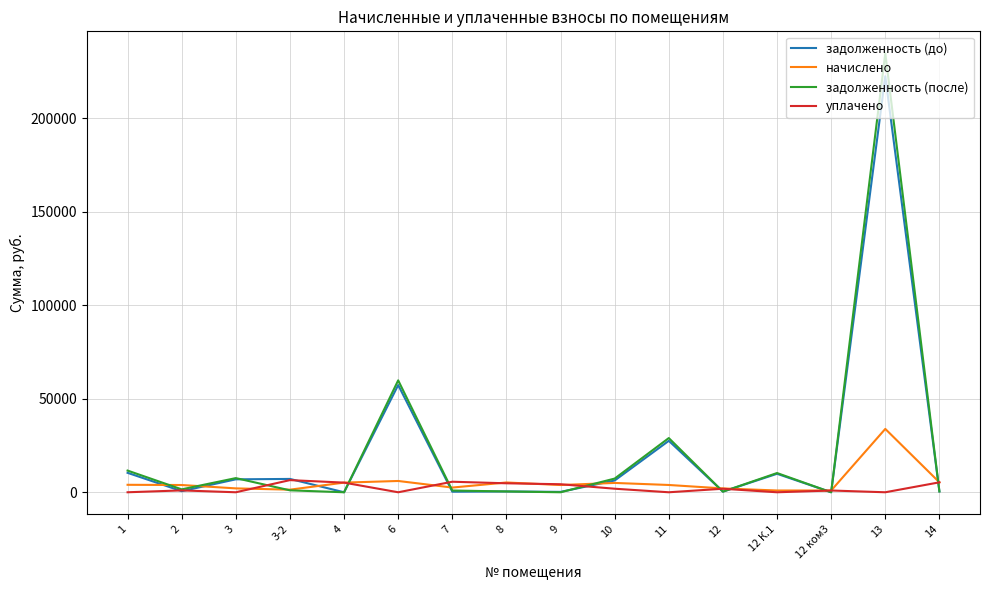

At which category is the sum across all series the highest?

13